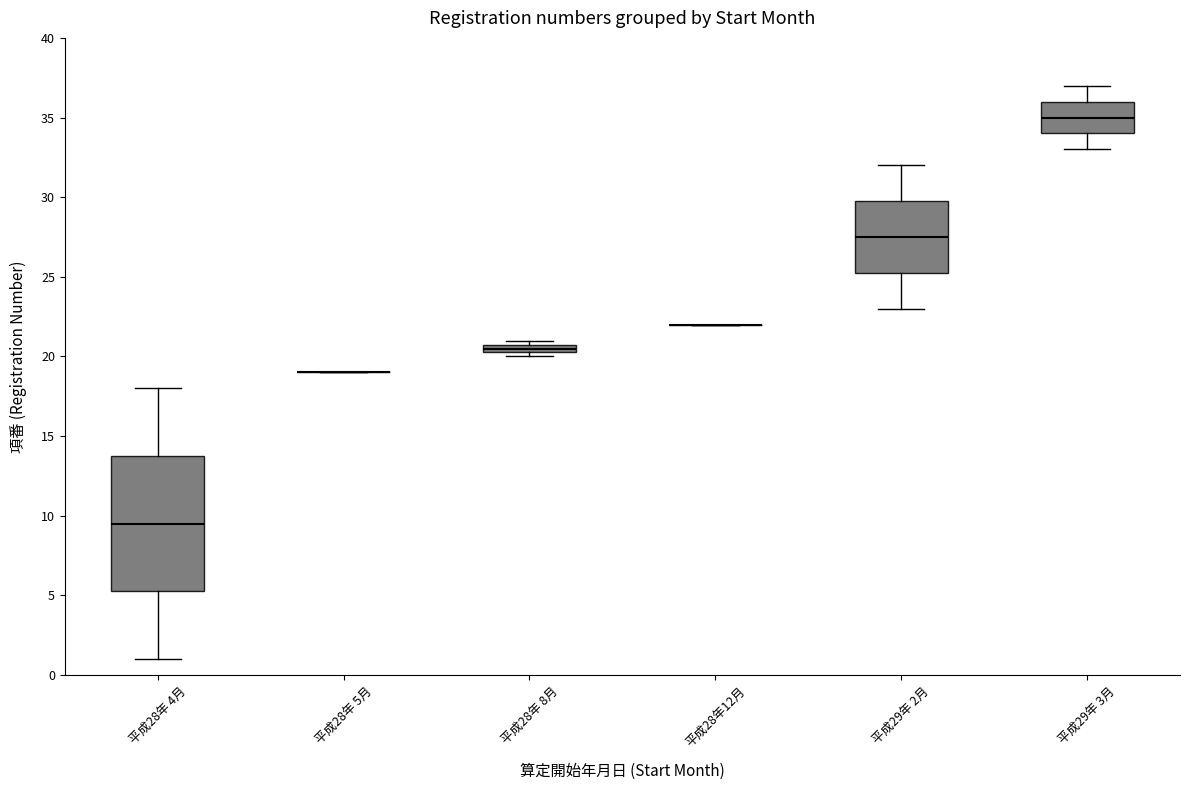

Comparing the boxes themselves (not the whiskers), which one is the tallest?

平成28年 4月